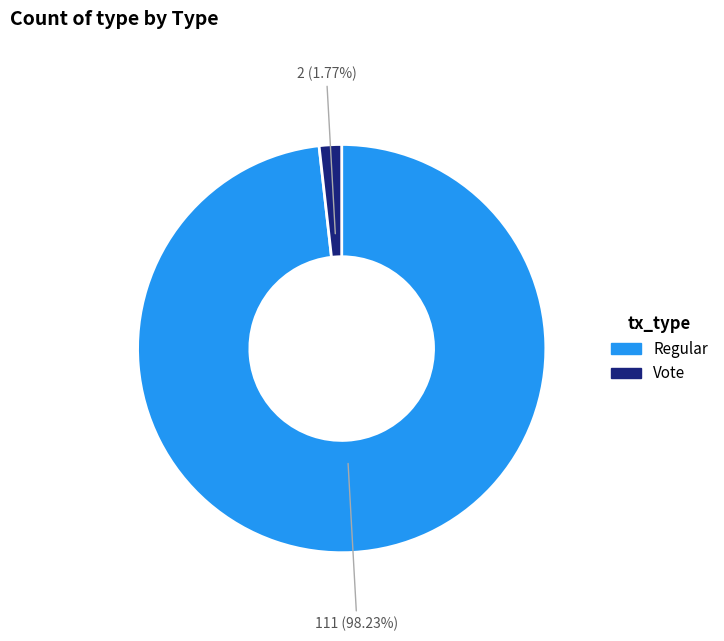

Which slice is the largest?

Regular